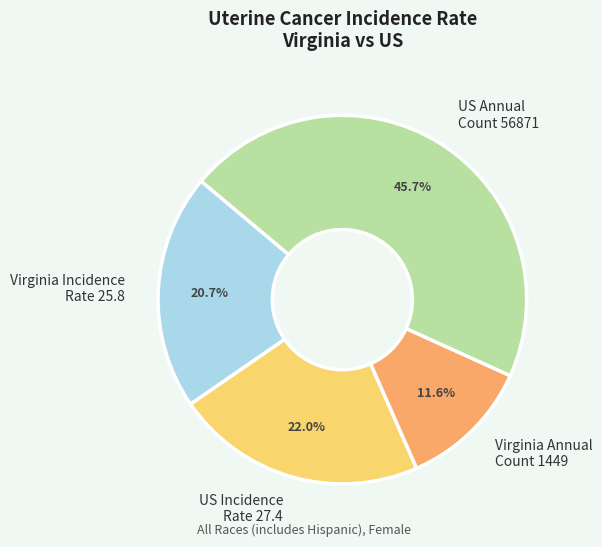

How many slices are in this pie chart?

4